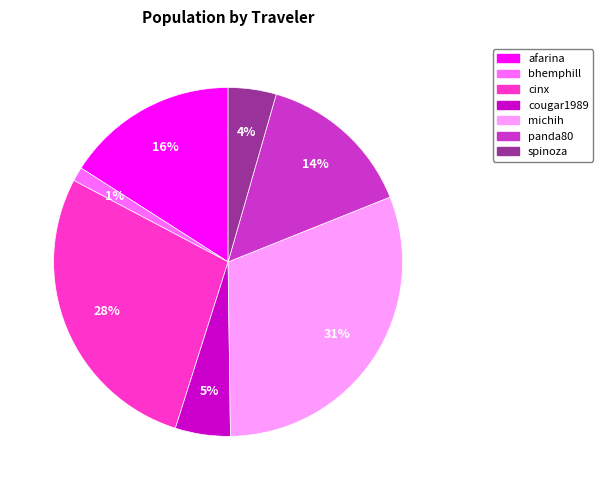

Which has a higher value, afarina or spinoza?

afarina